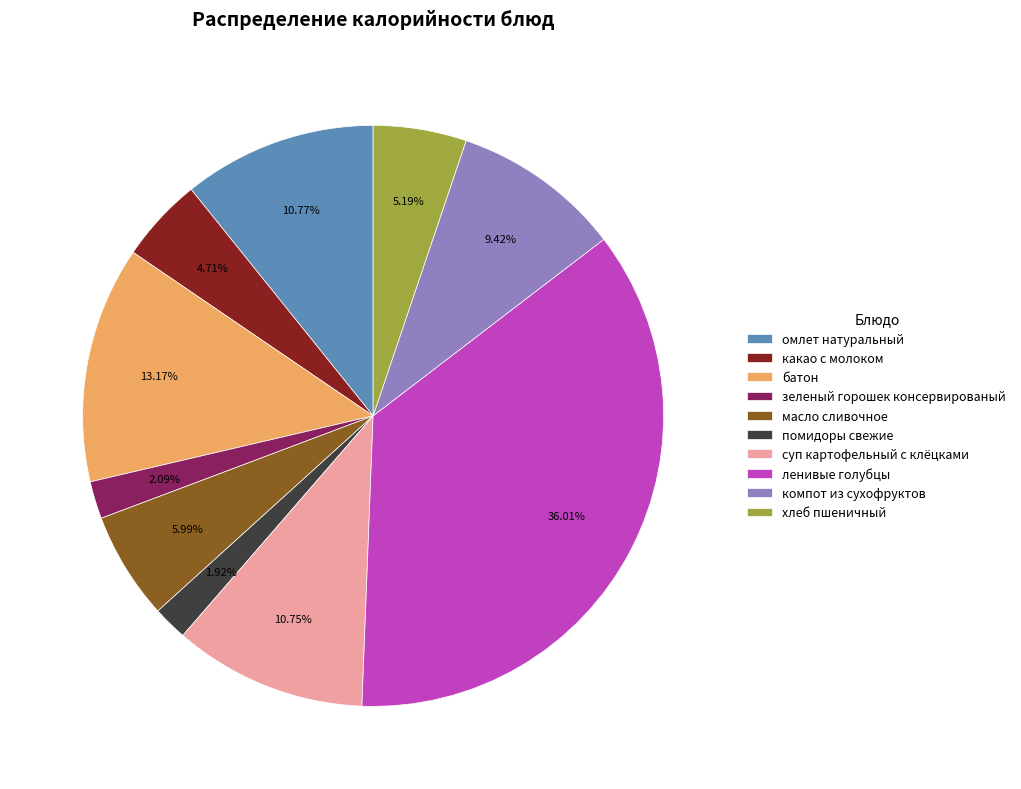

Count the number of slices in the pie.

10